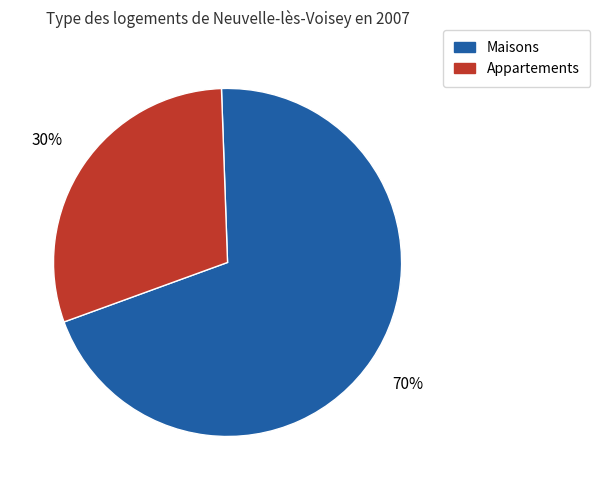

How many slices are in this pie chart?

2